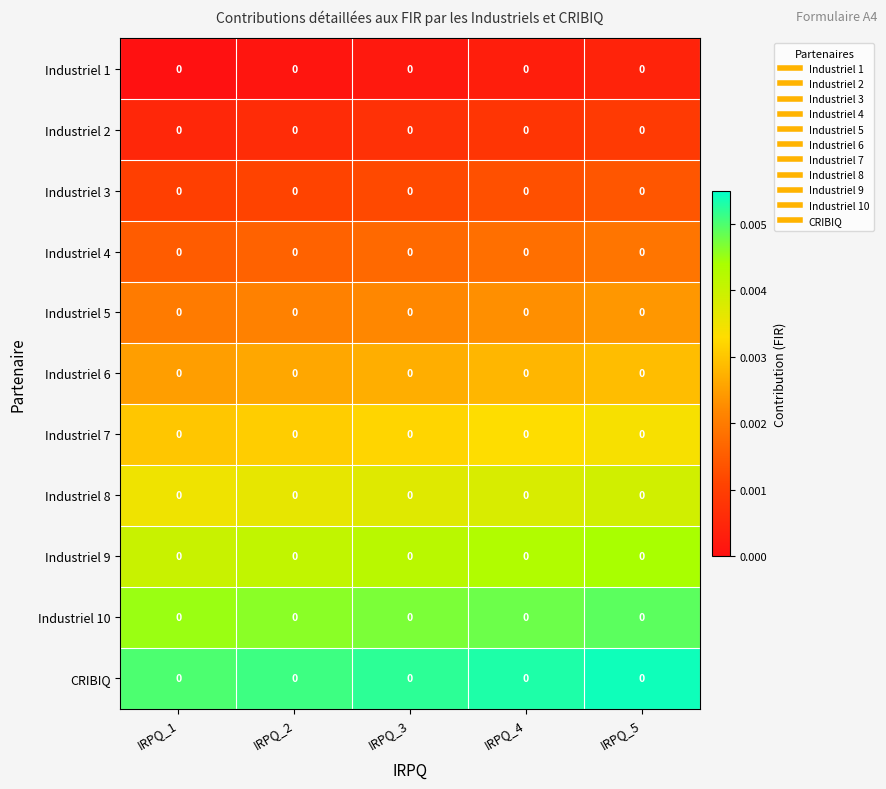

Reading left to right, list all the values displayed in this chart.

Industriel 1: IRPQ_1=0.0	IRPQ_2=0.0	IRPQ_3=0.0	IRPQ_4=0.0	IRPQ_5=0.0
Industriel 2: IRPQ_1=0.0	IRPQ_2=0.0	IRPQ_3=0.0	IRPQ_4=0.0	IRPQ_5=0.0
Industriel 3: IRPQ_1=0.0	IRPQ_2=0.0	IRPQ_3=0.0	IRPQ_4=0.0	IRPQ_5=0.0
Industriel 4: IRPQ_1=0.0	IRPQ_2=0.0	IRPQ_3=0.0	IRPQ_4=0.0	IRPQ_5=0.0
Industriel 5: IRPQ_1=0.0	IRPQ_2=0.0	IRPQ_3=0.0	IRPQ_4=0.0	IRPQ_5=0.0
Industriel 6: IRPQ_1=0.0	IRPQ_2=0.0	IRPQ_3=0.0	IRPQ_4=0.0	IRPQ_5=0.0
Industriel 7: IRPQ_1=0.0	IRPQ_2=0.0	IRPQ_3=0.0	IRPQ_4=0.0	IRPQ_5=0.0
Industriel 8: IRPQ_1=0.0	IRPQ_2=0.0	IRPQ_3=0.0	IRPQ_4=0.0	IRPQ_5=0.0
Industriel 9: IRPQ_1=0.0	IRPQ_2=0.0	IRPQ_3=0.0	IRPQ_4=0.0	IRPQ_5=0.0
Industriel 10: IRPQ_1=0.0	IRPQ_2=0.0	IRPQ_3=0.0	IRPQ_4=0.0	IRPQ_5=0.0
CRIBIQ: IRPQ_1=0.0	IRPQ_2=0.0	IRPQ_3=0.0	IRPQ_4=0.0	IRPQ_5=0.0